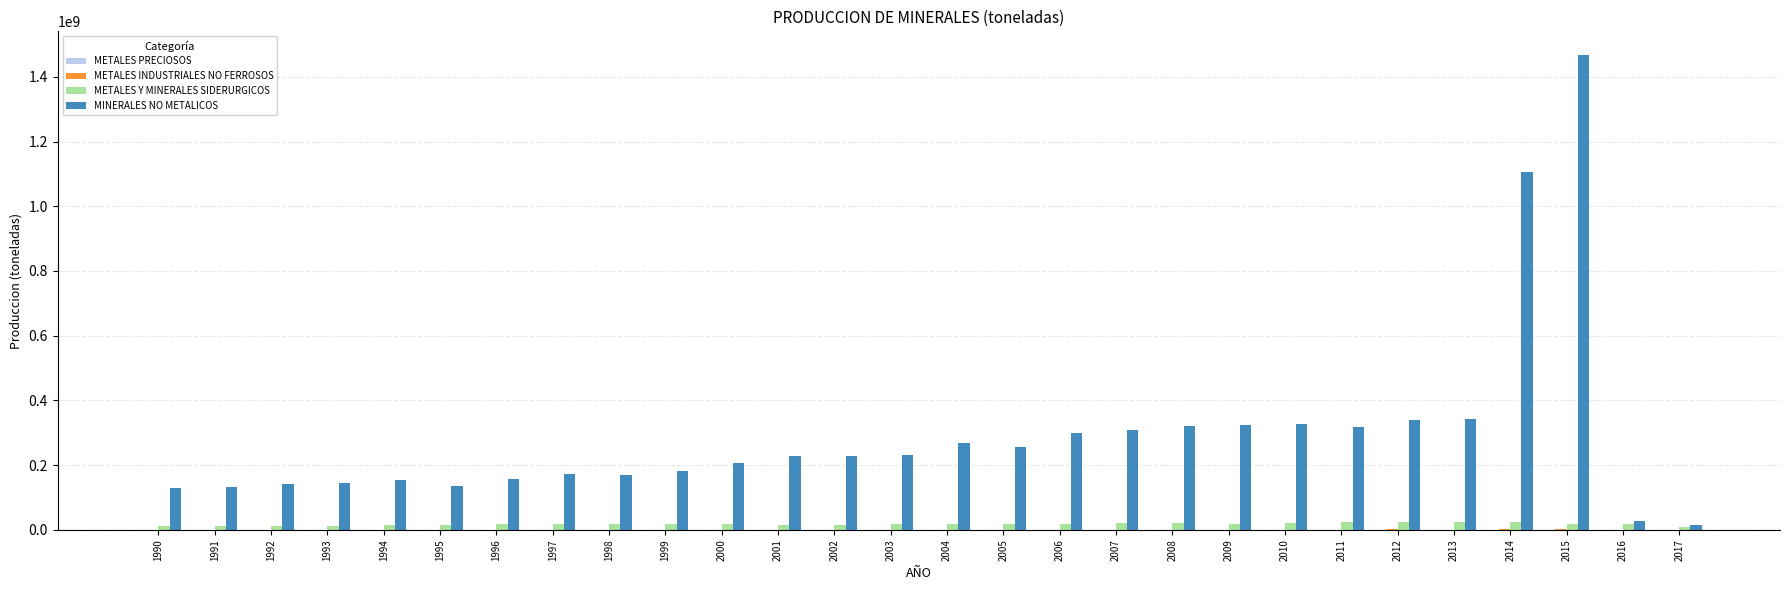

The value of MINERALES NO METALICOS at 2010 is 216530406.4. True or false?

False